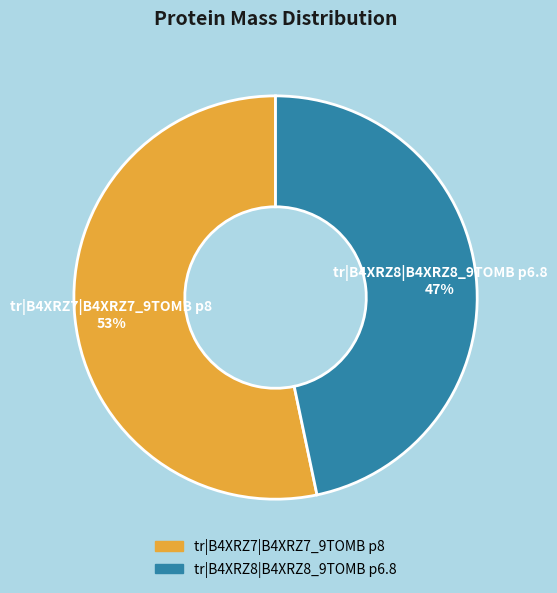

Rank the categories by value from lowest to highest.

tr|B4XRZ8|B4XRZ8_9TOMB p6.8, tr|B4XRZ7|B4XRZ7_9TOMB p8